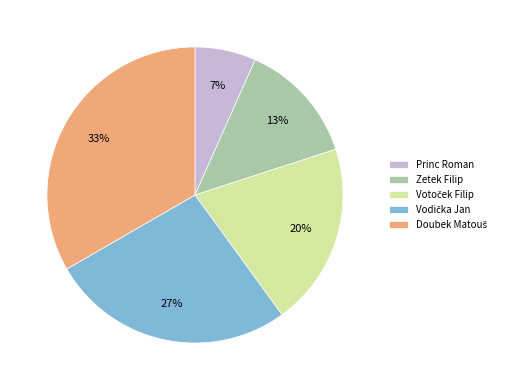

Does Princ Roman account for over 50% of the chart?

No